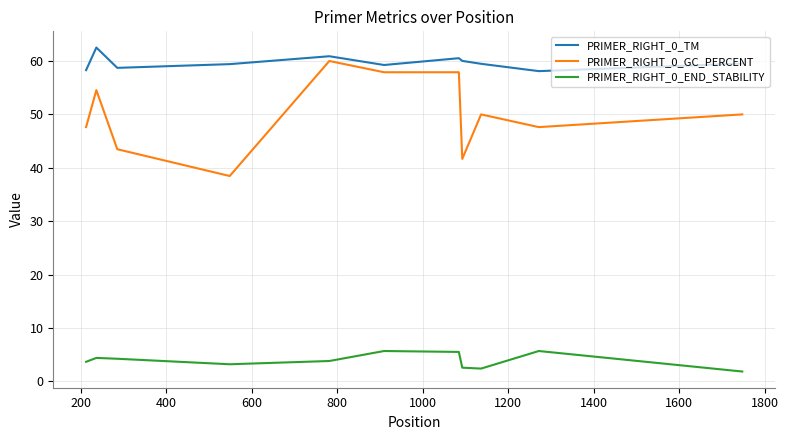

List the series in order of their overall mean, highest first.

PRIMER_RIGHT_0_TM, PRIMER_RIGHT_0_GC_PERCENT, PRIMER_RIGHT_0_END_STABILITY